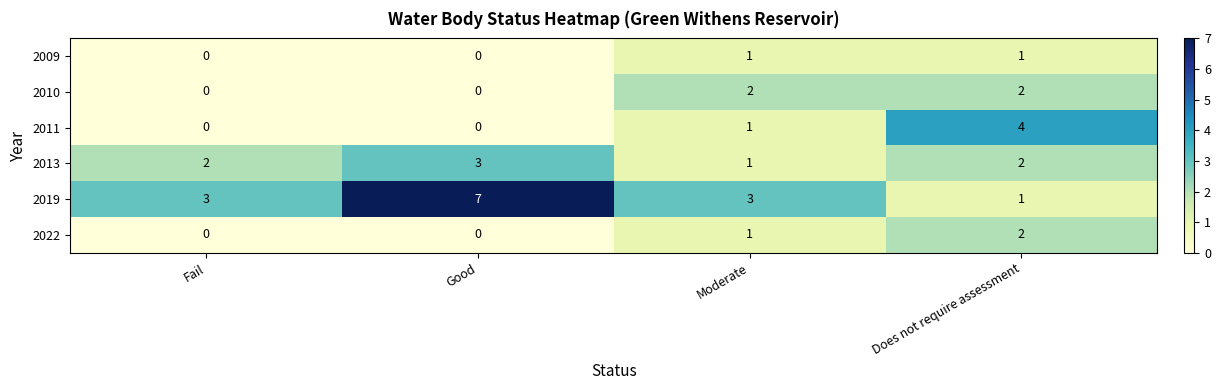

At which category is the sum across all series the highest?

Does not require assessment